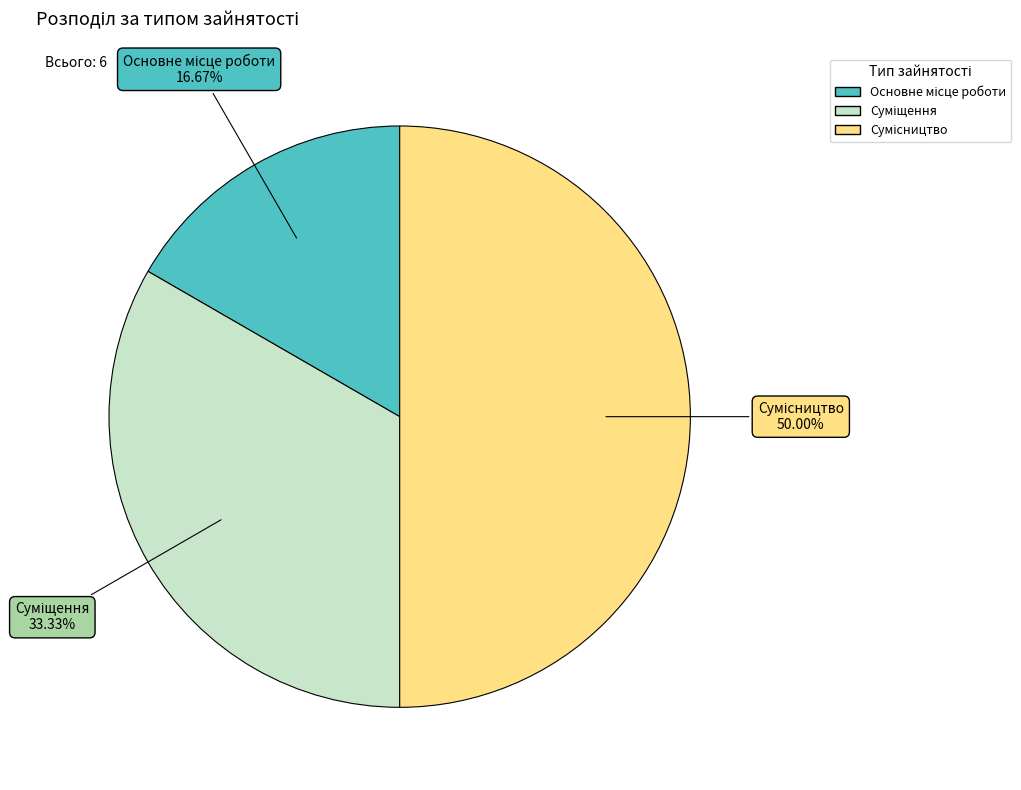

What portion of the pie excludes Суміщення?

66.7%